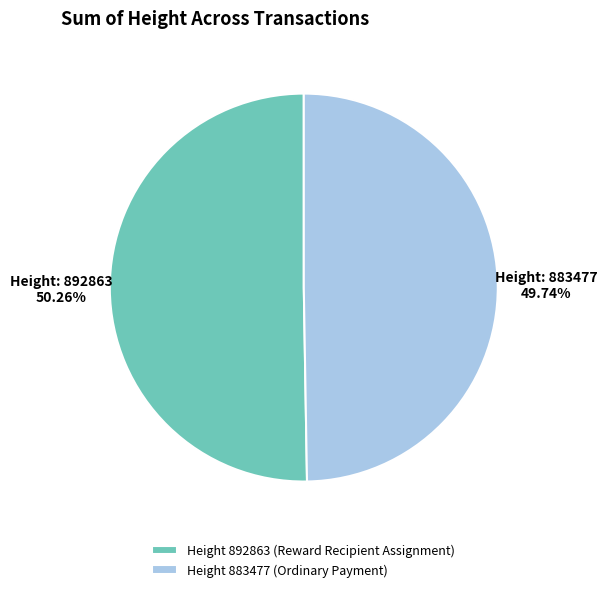

Which category has the biggest portion of the pie?

Height 892863 (Reward Recipient Assignment)